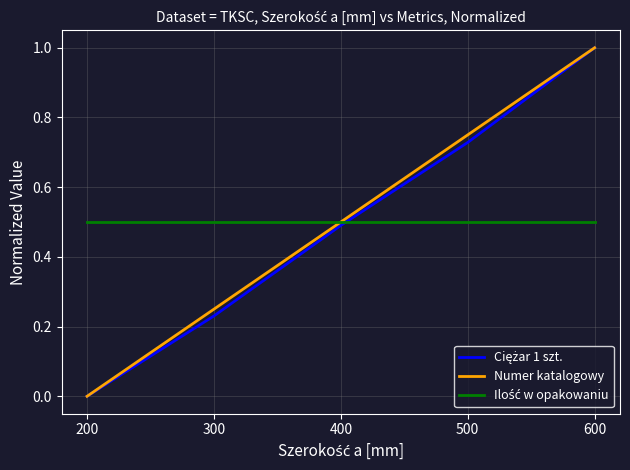

How many categories are shown in the chart?

5